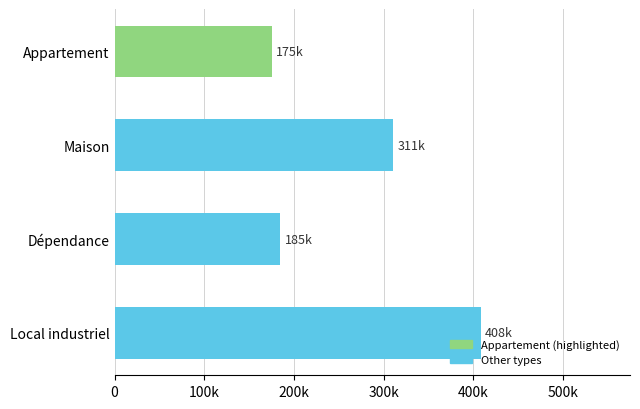

Where is the data nearest to the value 291783?

Maison